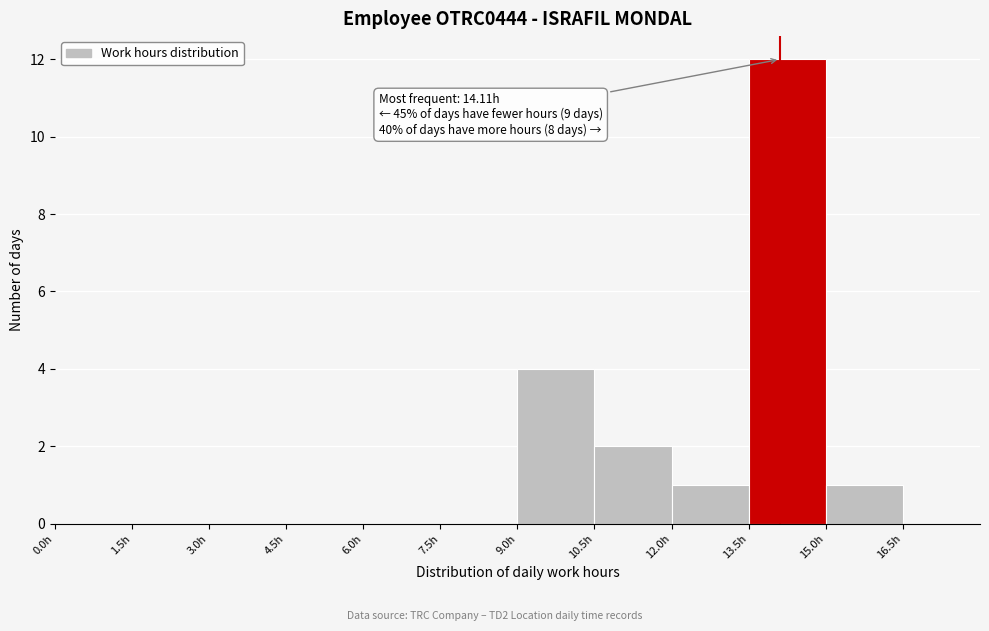

Over which range of the x-axis is the bar tallest?

13.5 to 15.0